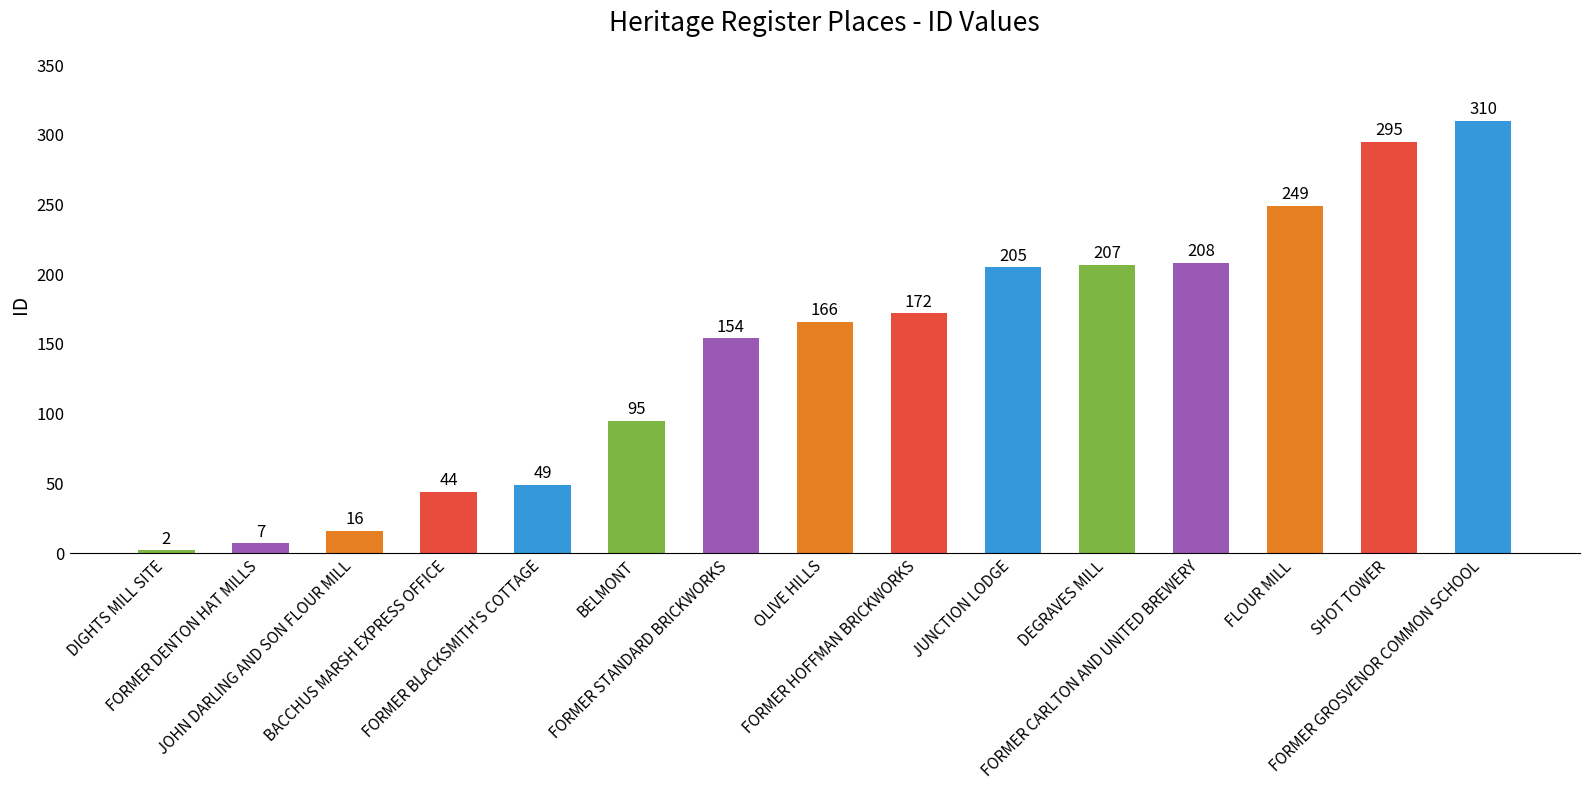

Between FORMER HOFFMAN BRICKWORKS and DEGRAVES MILL, which is larger?

DEGRAVES MILL